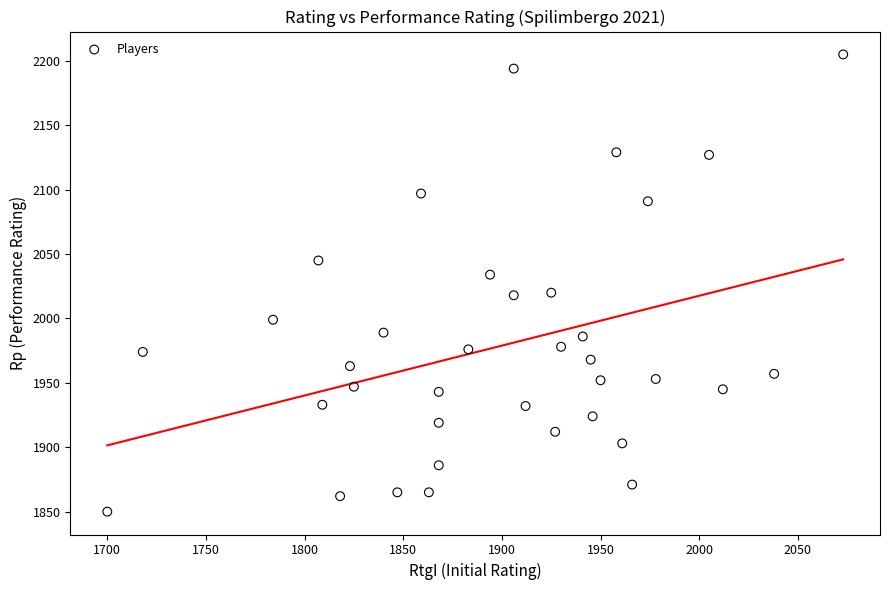

What is the range of Y values (max minus min)?

355